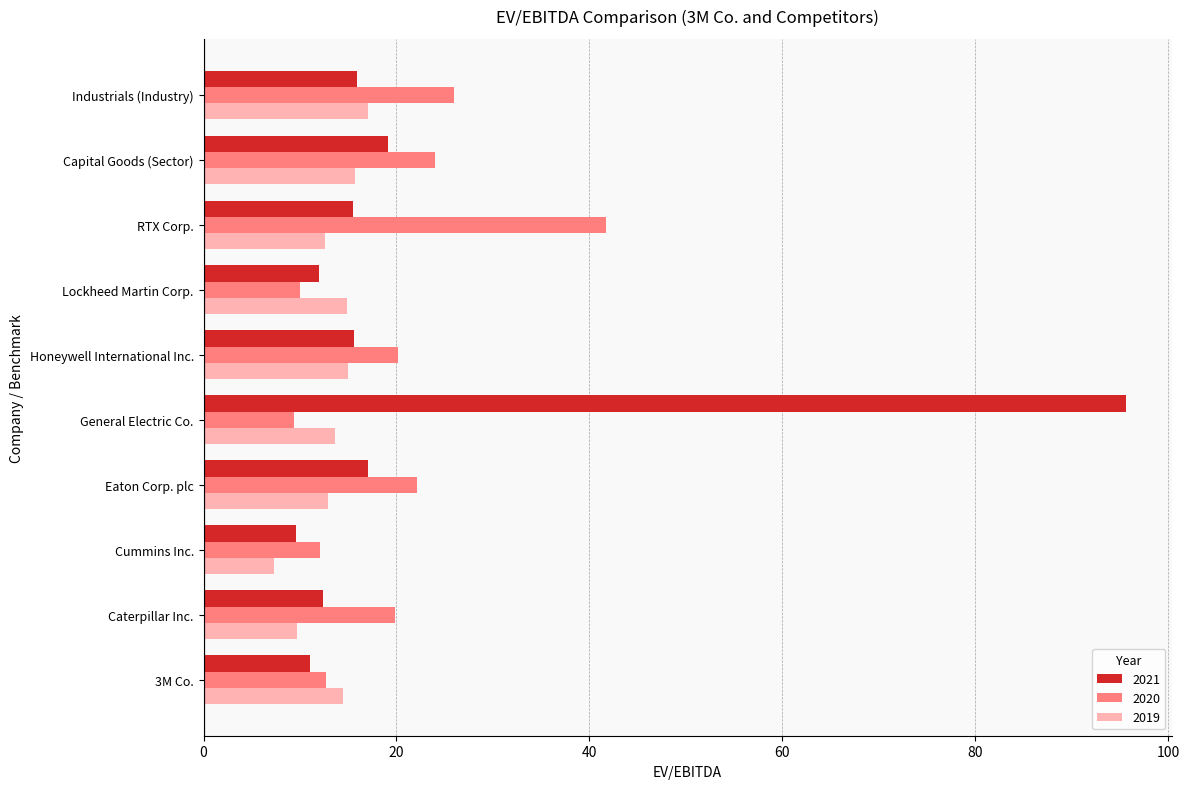

What is the difference between the maximum and minimum values in the 2021 series?

86.0